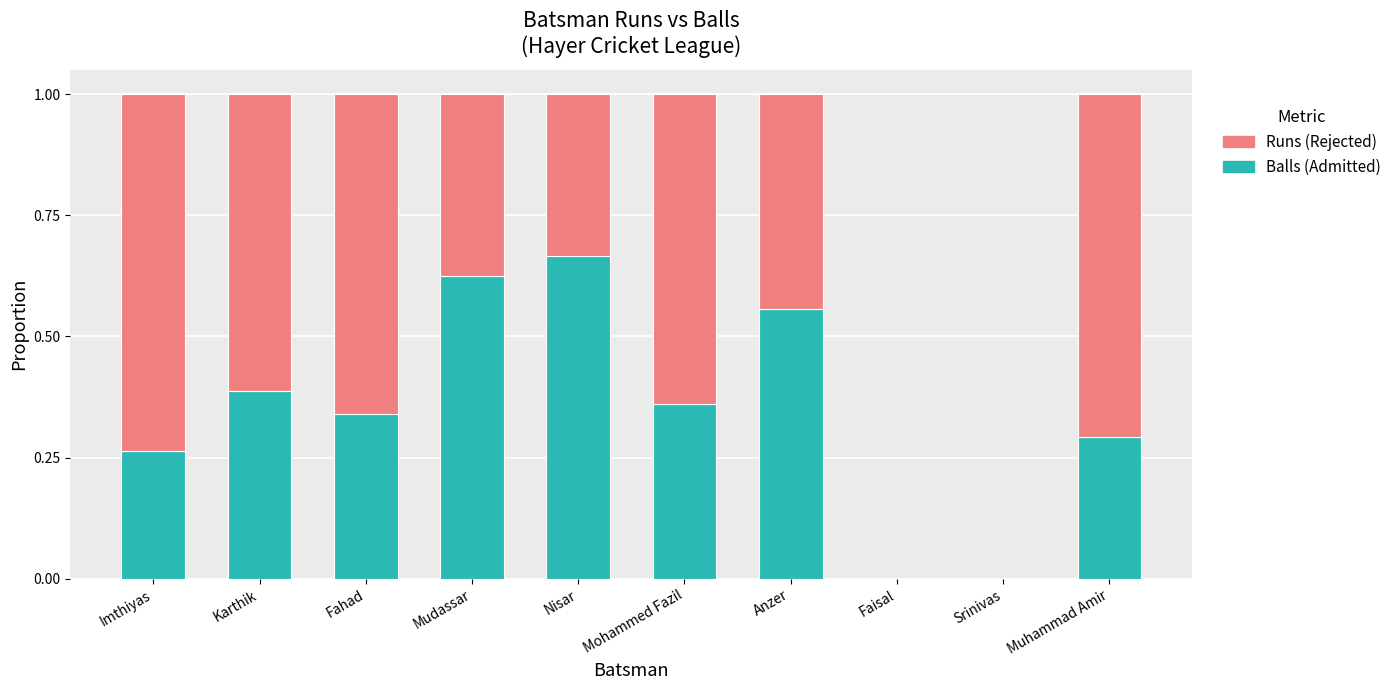

What is the sum of all Balls (Admitted) values?

3.5